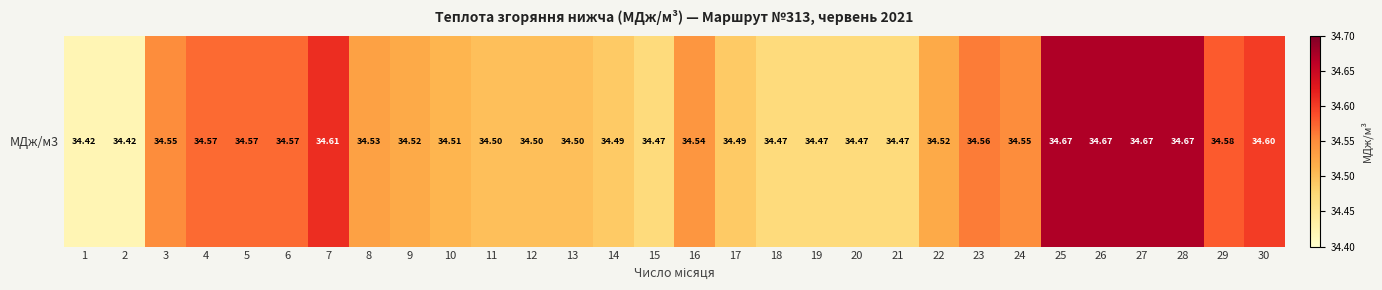

How many categories are shown in the chart?

30